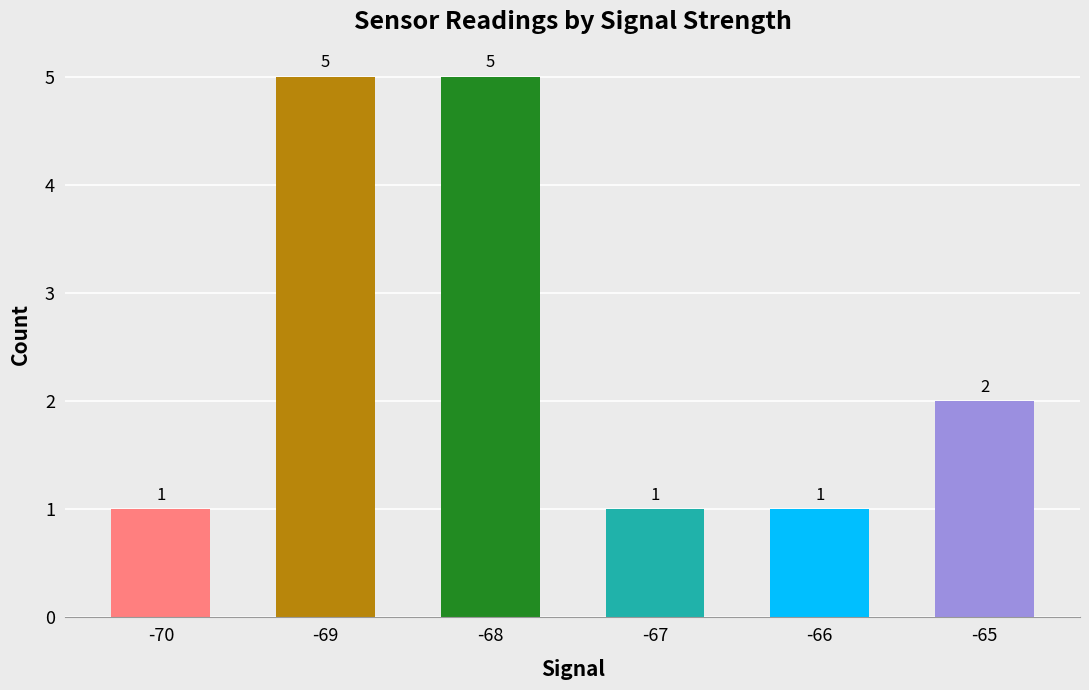

Reading left to right, extract all data points from this chart.

-70=1	-69=5	-68=5	-67=1	-66=1	-65=2